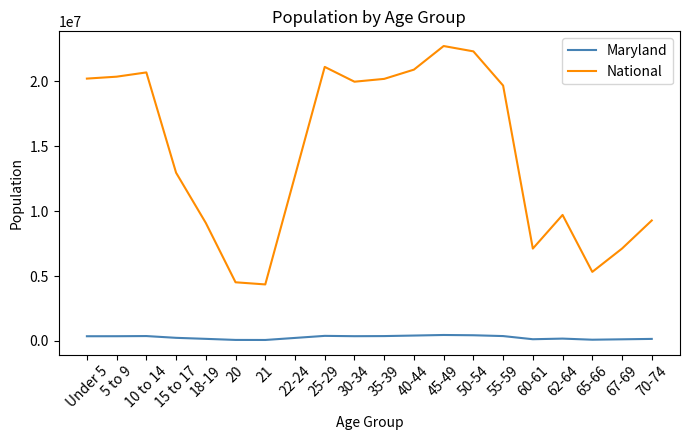

List the series in order of their peak value, lowest first.

Maryland, National